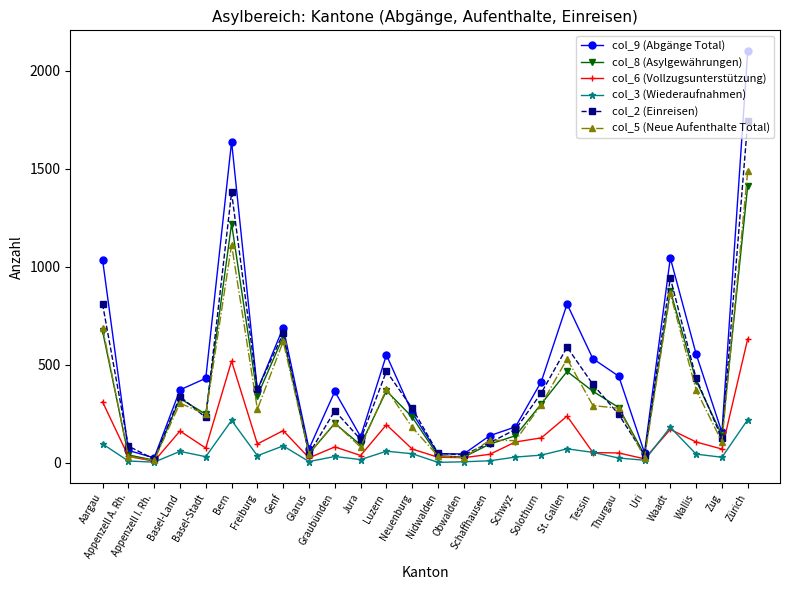

True or false: col_5 (Neue Aufenthalte Total) and col_2 (Einreisen) cross at least once.

True